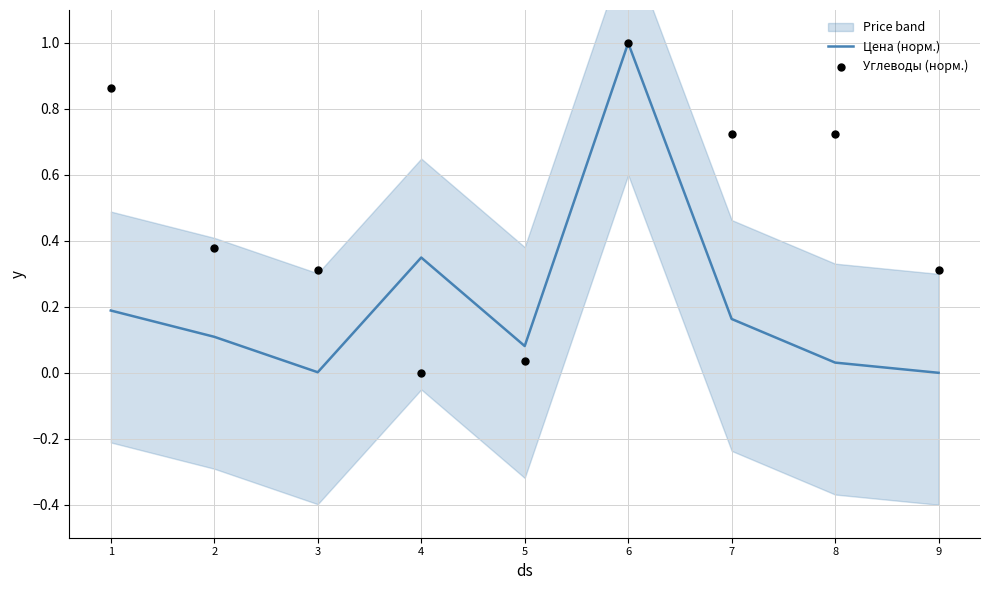

At which category is the sum across all series the highest?

6